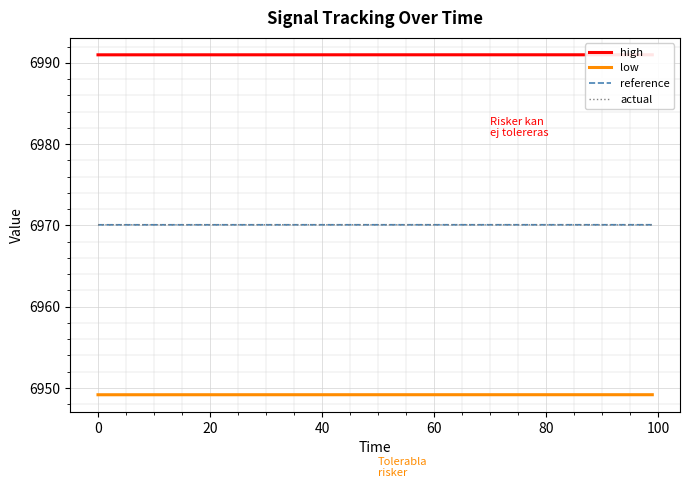

True or false: low and high cross at least once.

False